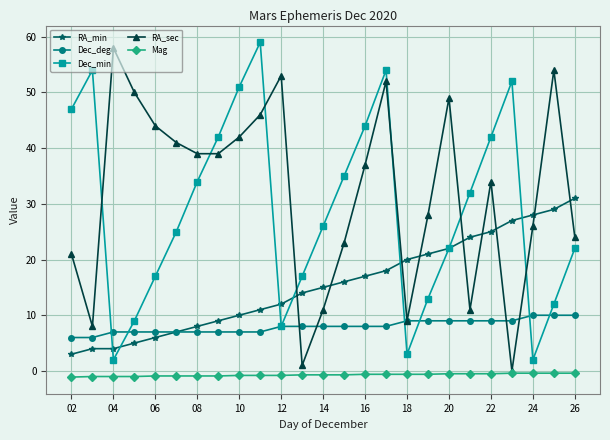

How many interior local peaks does the RA_sec series have?

6